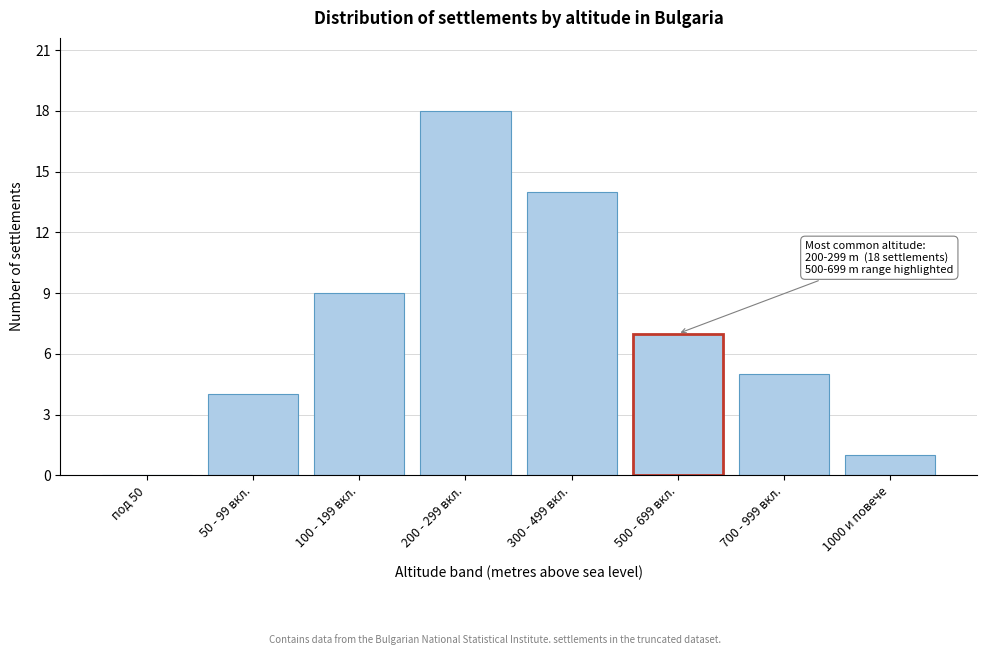

Reading left to right, list all the values displayed in this chart.

под 50=0	50 - 99 вкл.=4	100 - 199 вкл.=9	200 - 299 вкл.=18	300 - 499 вкл.=14	500 - 699 вкл.=7	700 - 999 вкл.=5	1000 и повече=1